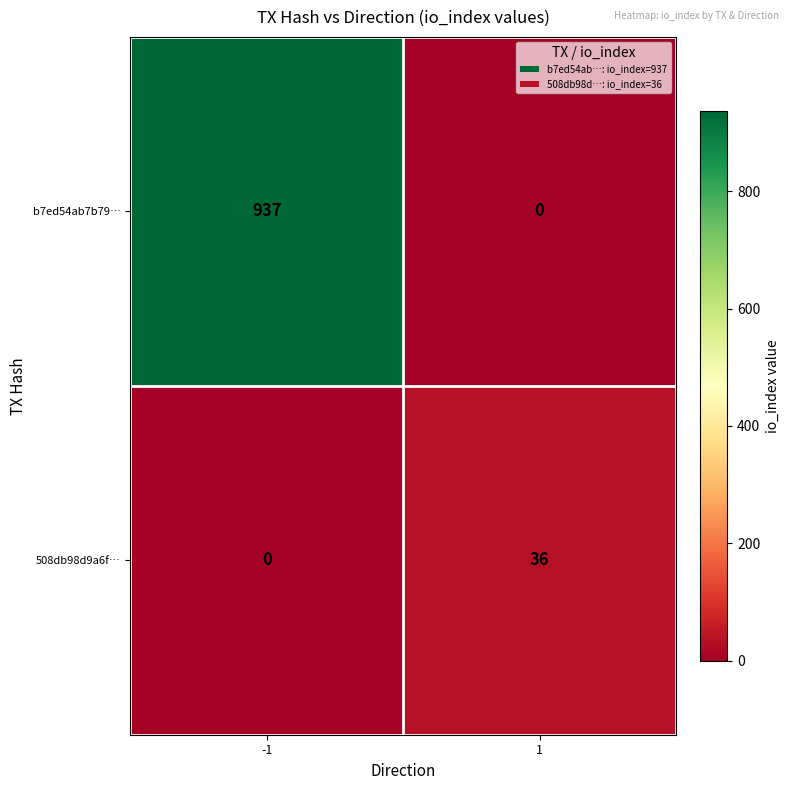

The 508db98d9a6f… series shows 0 at -1. True or false?

True